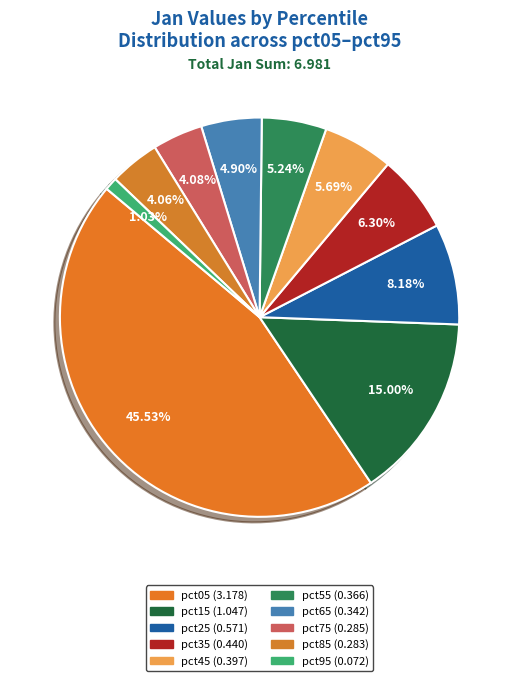

Count the number of slices in the pie.

10